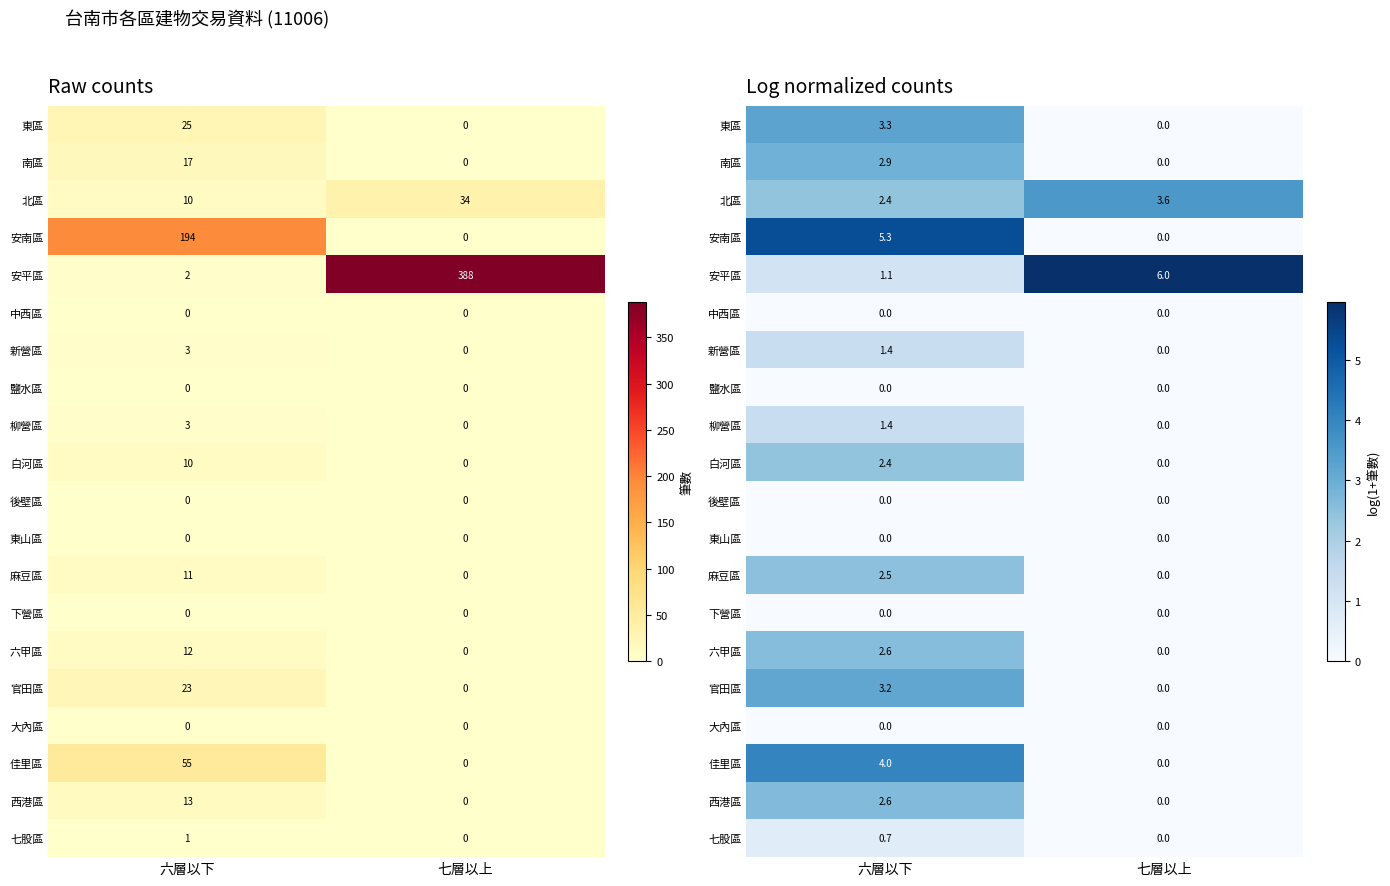

At which label does 中西區 reach its minimum?

六層以下